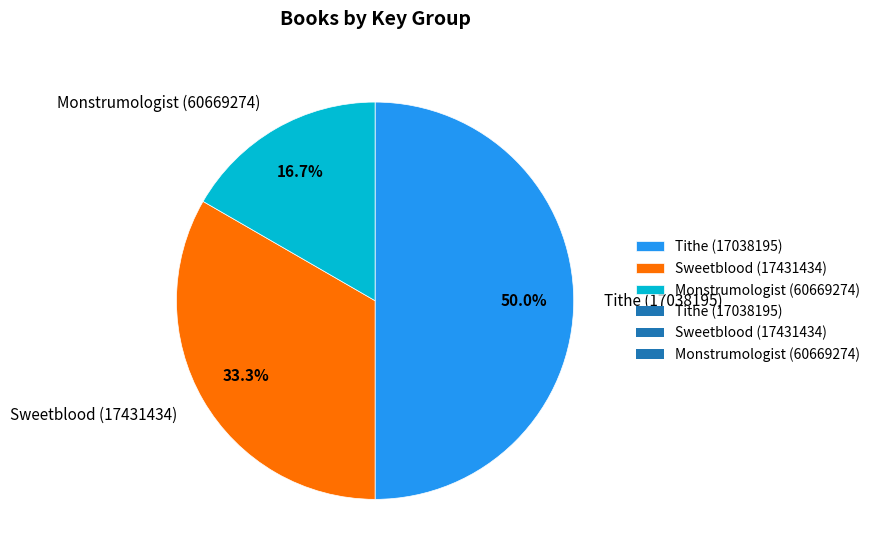

How many slices are in this pie chart?

3